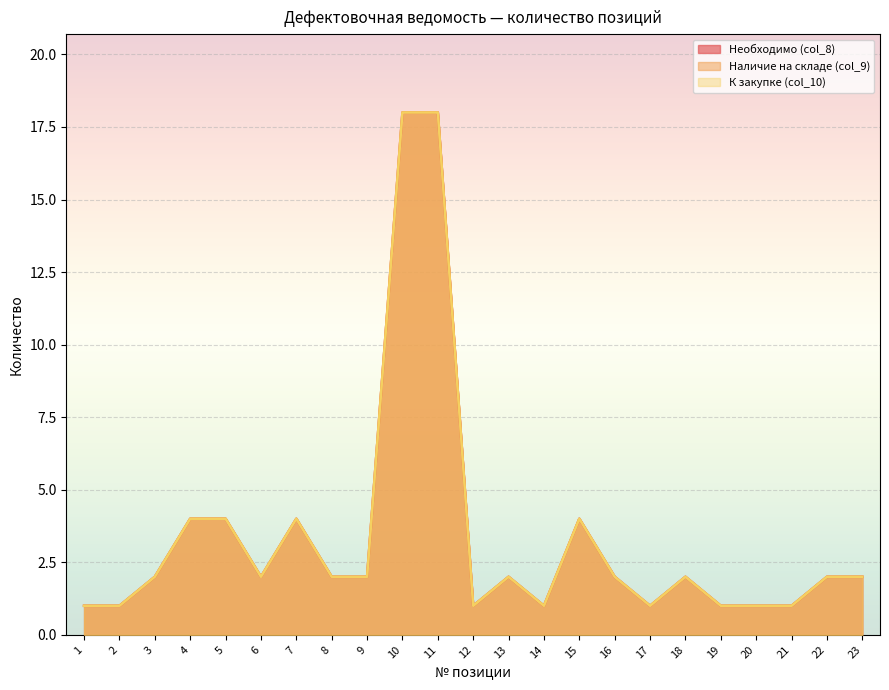

How many series are shown in this chart?

3